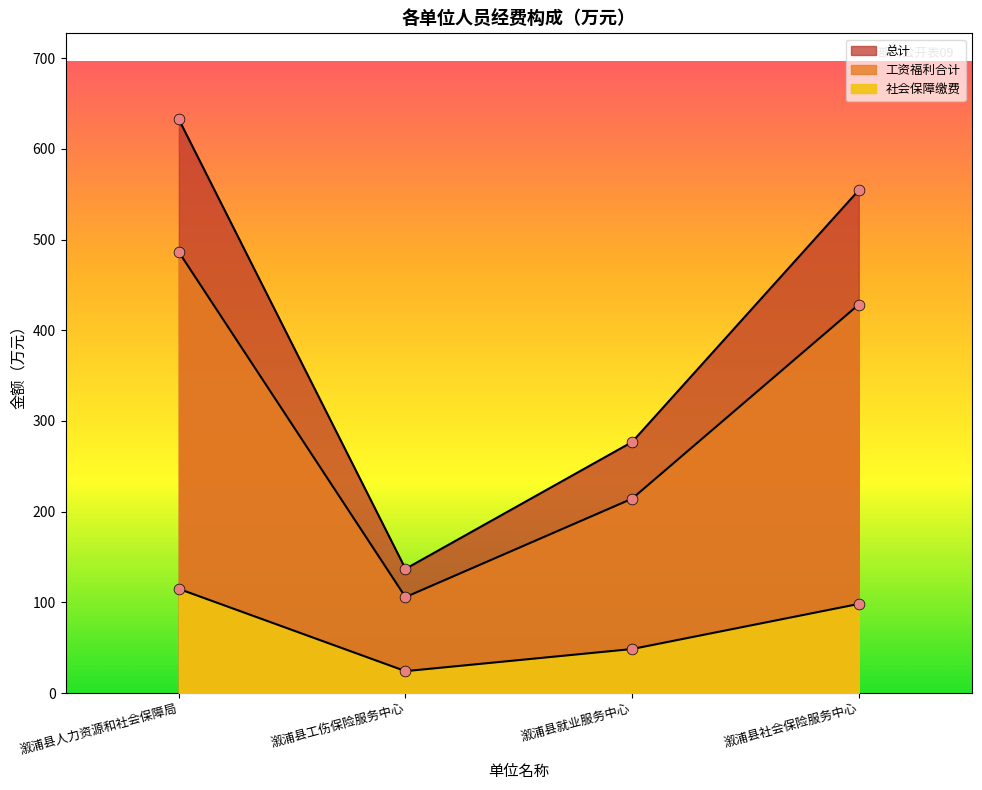

What are all the series names shown in the legend?

总计, 工资福利合计, 社会保障缴费